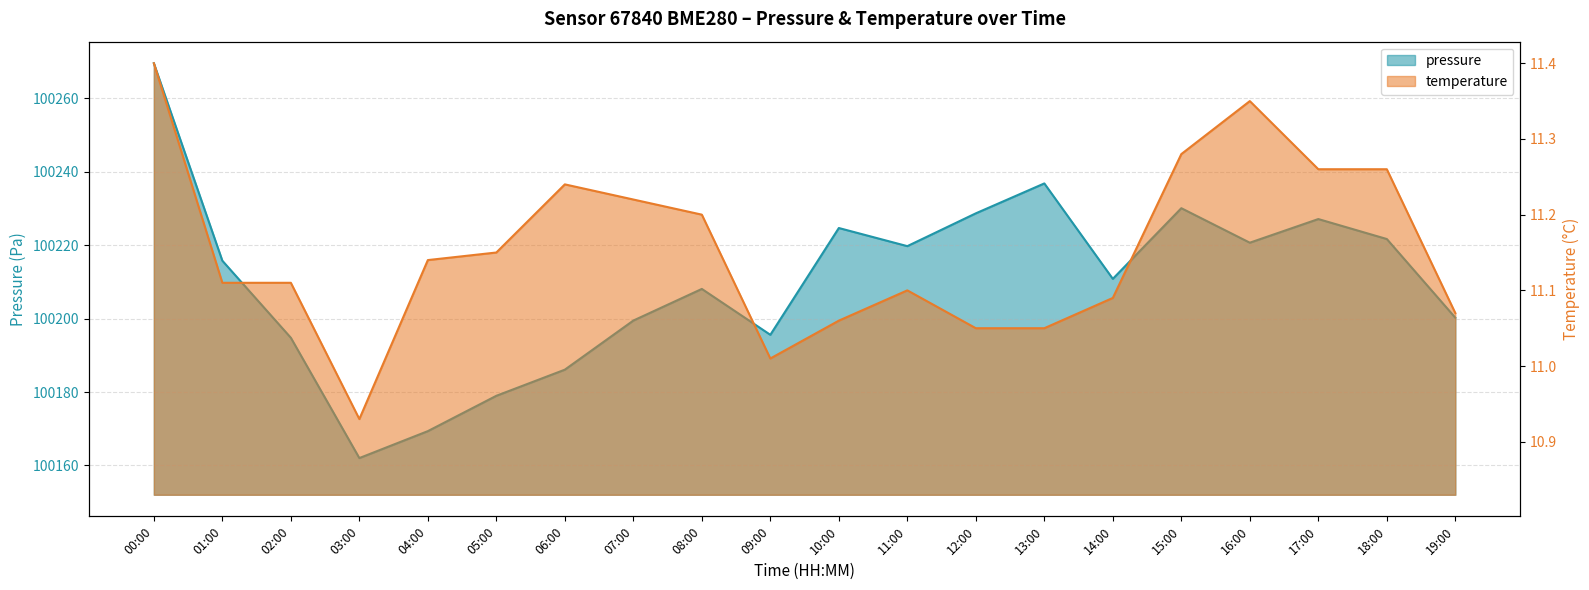

Which series changed the most between 16:00 and 19:00?

pressure